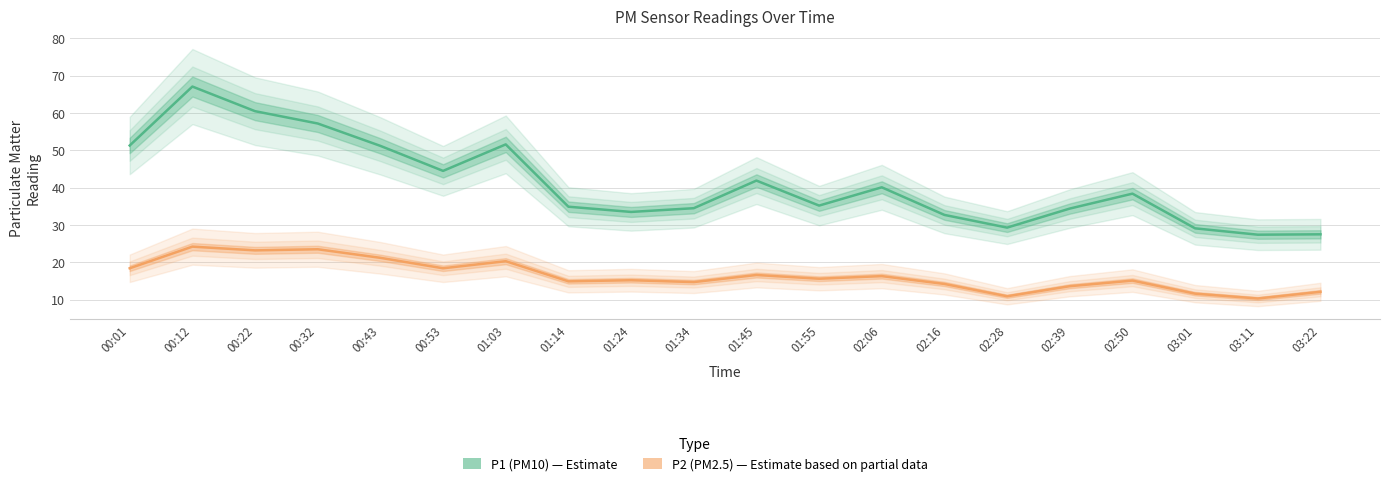

Rank the categories by P1 (PM10) value from lowest to highest.

03:11, 03:22, 03:01, 02:28, 02:16, 01:24, 02:39, 01:34, 01:14, 01:55, 02:50, 02:06, 01:45, 00:53, 00:43, 00:01, 01:03, 00:32, 00:22, 00:12